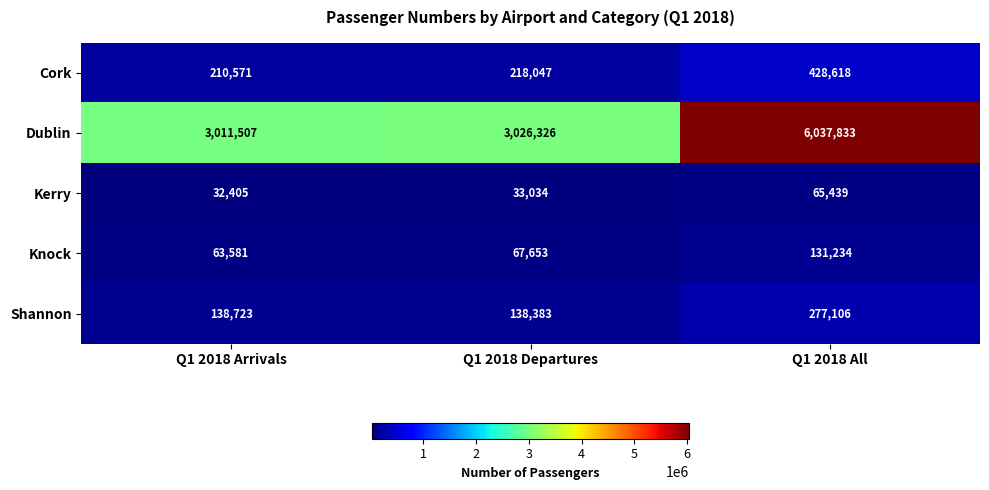

At which category is the sum across all series the highest?

Q1 2018 All